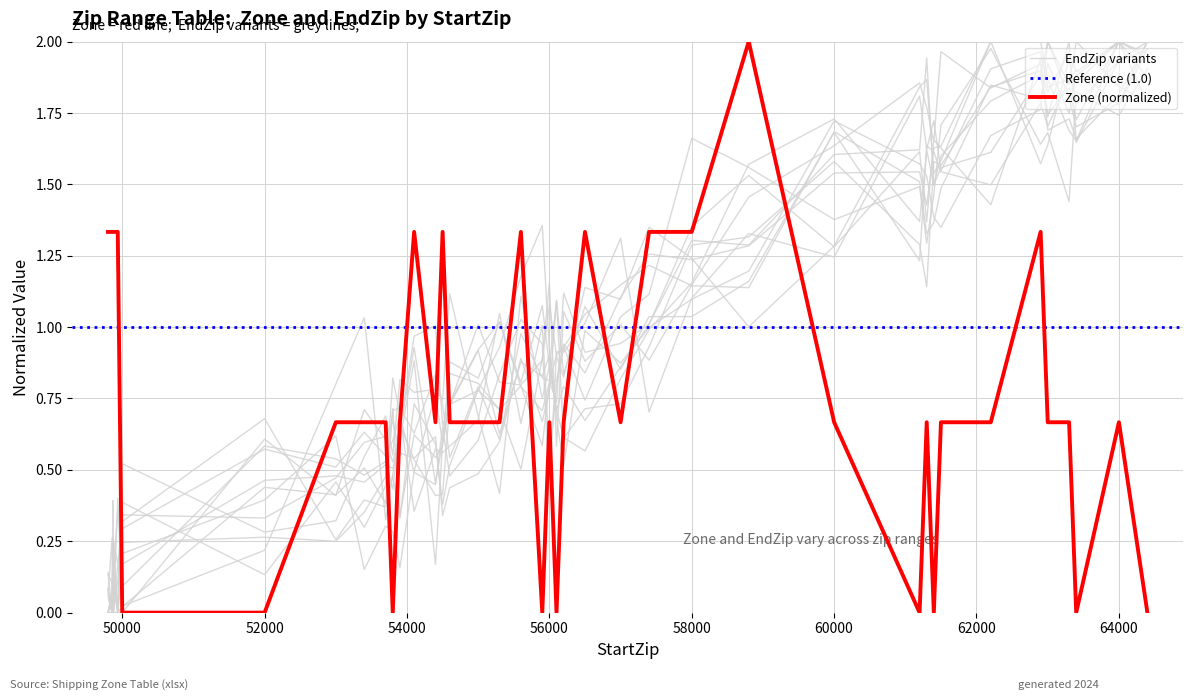

True or false: there are more than 1 points higher than both neighbors.

True